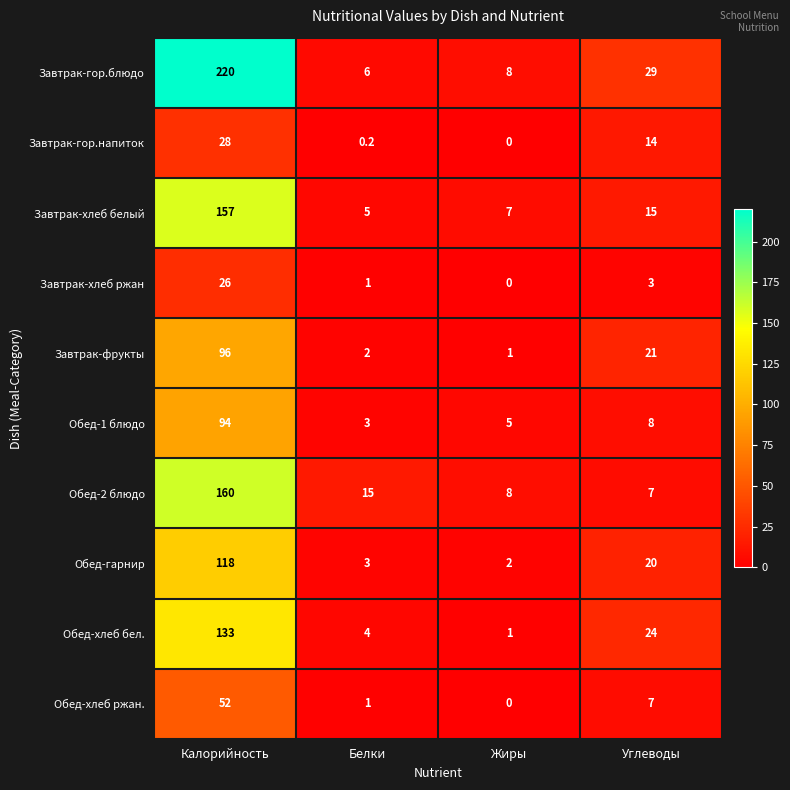

What is the difference between the Обед-1 блюдо values at Белки and Жиры?

2.0